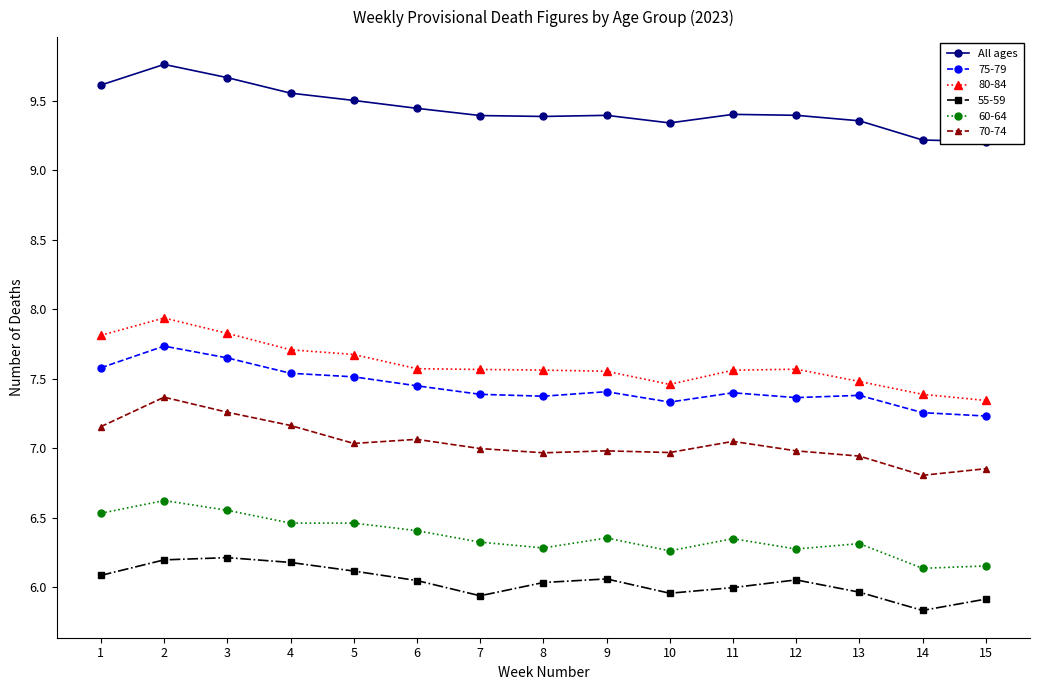

At which category does the chart reach its minimum across all series?

15